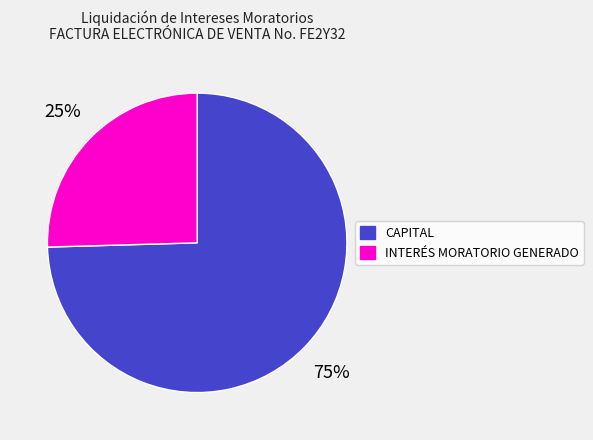

To the nearest percent, what portion does INTERÉS MORATORIO GENERADO represent?

25%